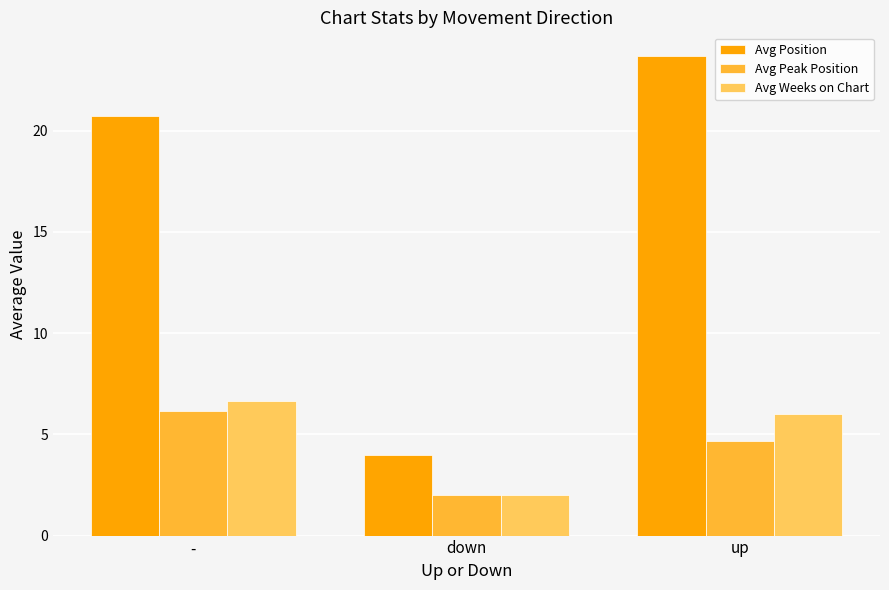

How many bars are there in each group?

3